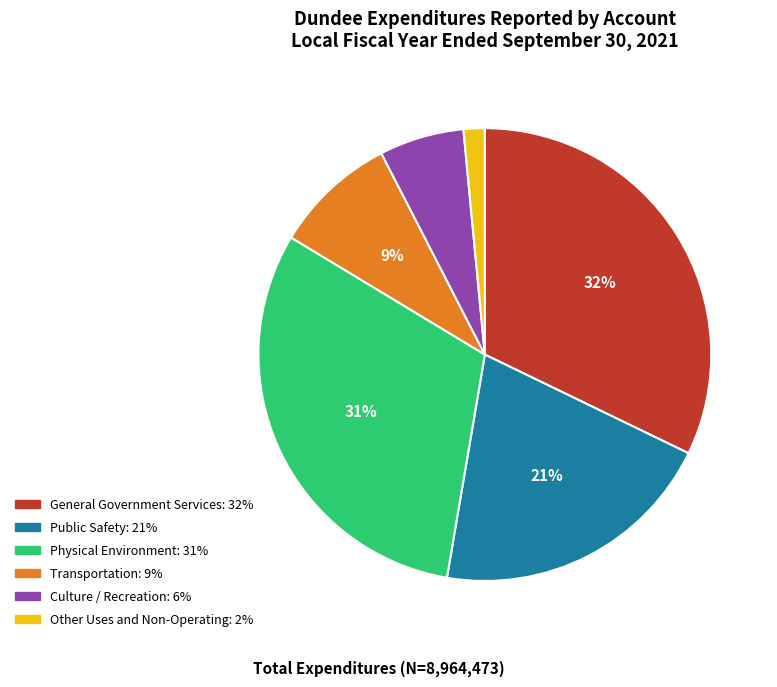

Count the number of slices in the pie.

6